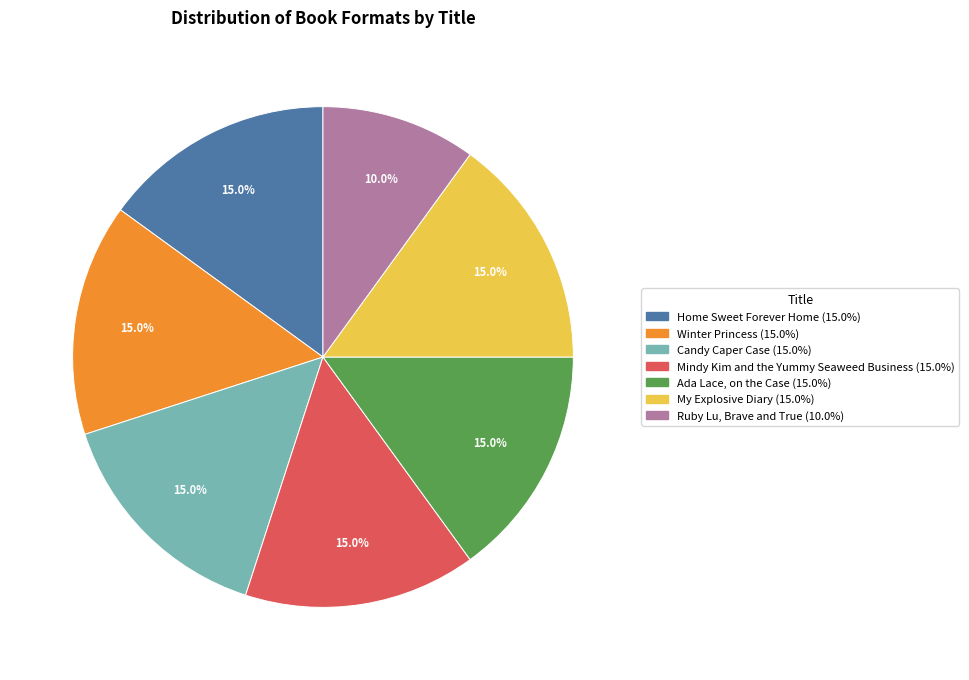

Is it true that Home Sweet Forever Home is 15% of the pie?

True